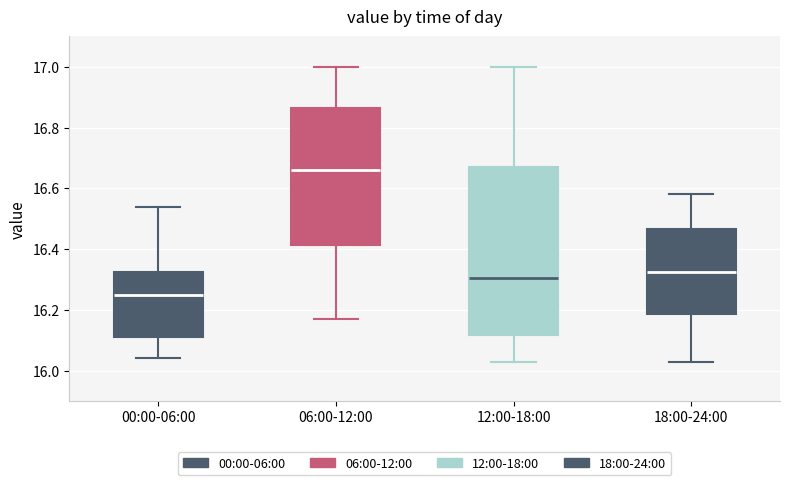

Reading left to right, read every box against the y-axis: the position of its median line, the range the box covers, and the ends of its whiskers. The values are not printed on the chart, so give them approximately, as read against the axis.

00:00-06:00: median 16.26, box 16.12 to 16.32, whiskers 16.04 to 16.54
06:00-12:00: median 16.66, box 16.42 to 16.86, whiskers 16.18 to 17.00
12:00-18:00: median 16.30, box 16.12 to 16.68, whiskers 16.04 to 17.00
18:00-24:00: median 16.32, box 16.18 to 16.46, whiskers 16.04 to 16.58